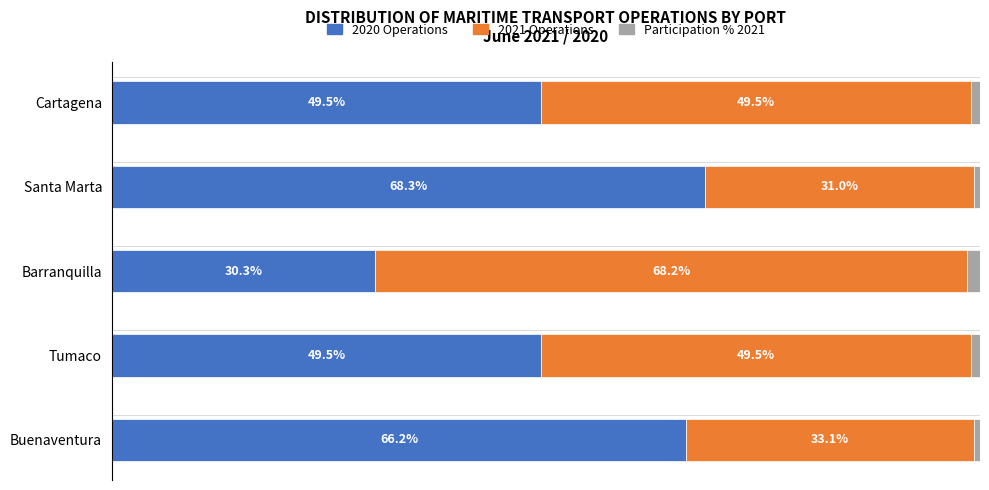

Which category has the highest value in the 2020 Operations series?

Santa Marta